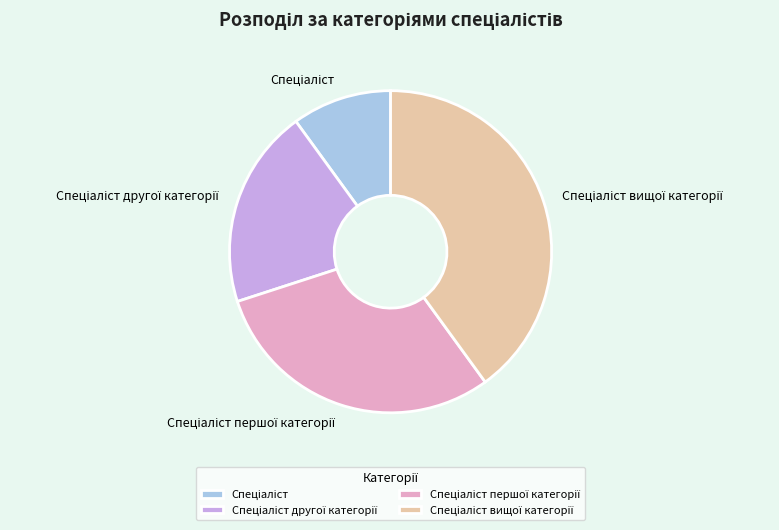

Is there a majority slice in this chart?

No